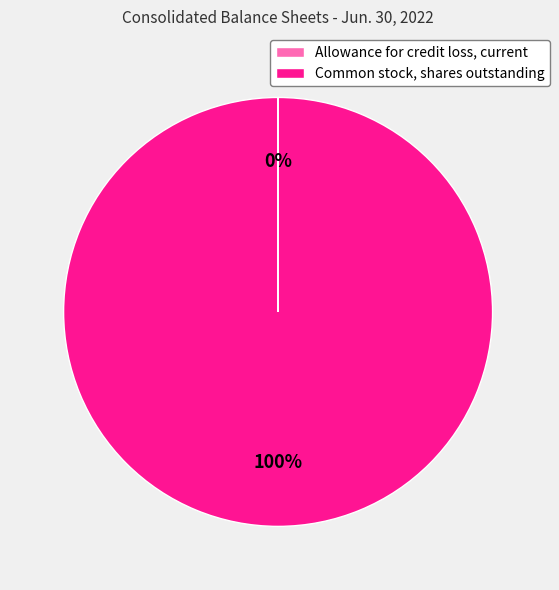

True or false: Common stock, shares outstanding accounts for 100% of the total.

True